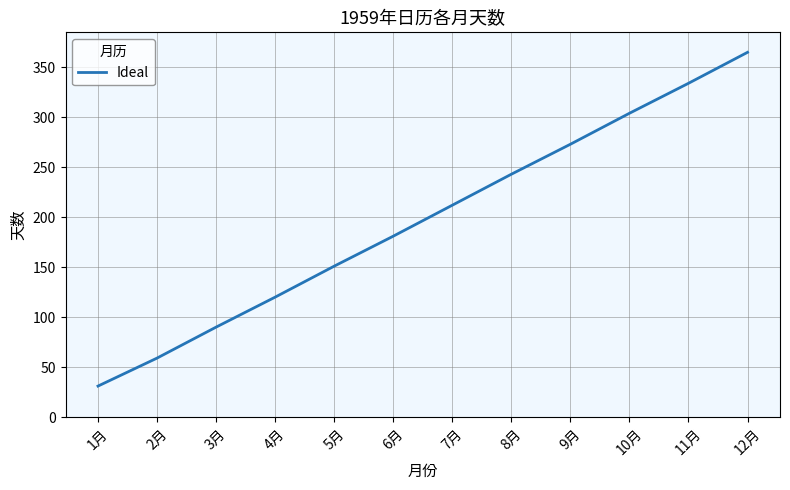

The value at 8月 is 403. True or false?

False